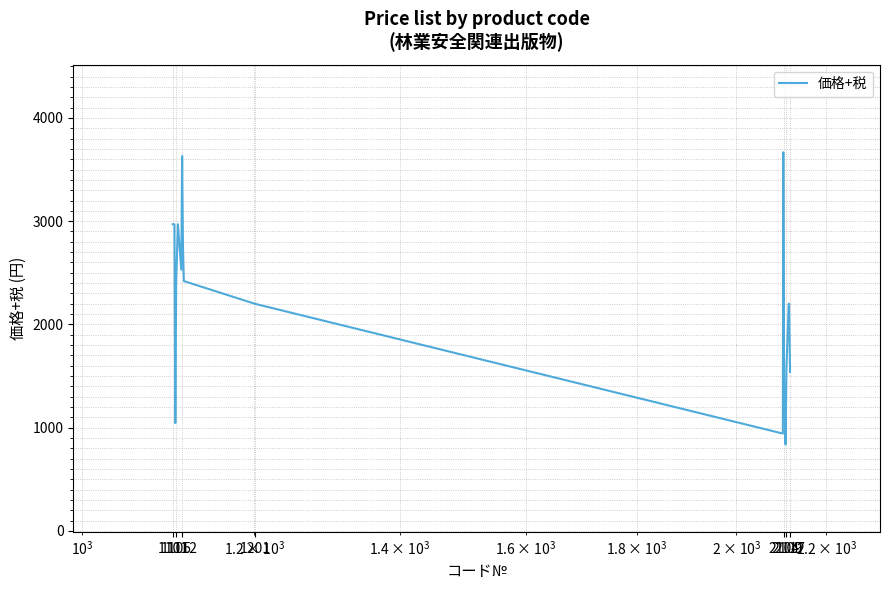

What is the smallest value displayed?

838